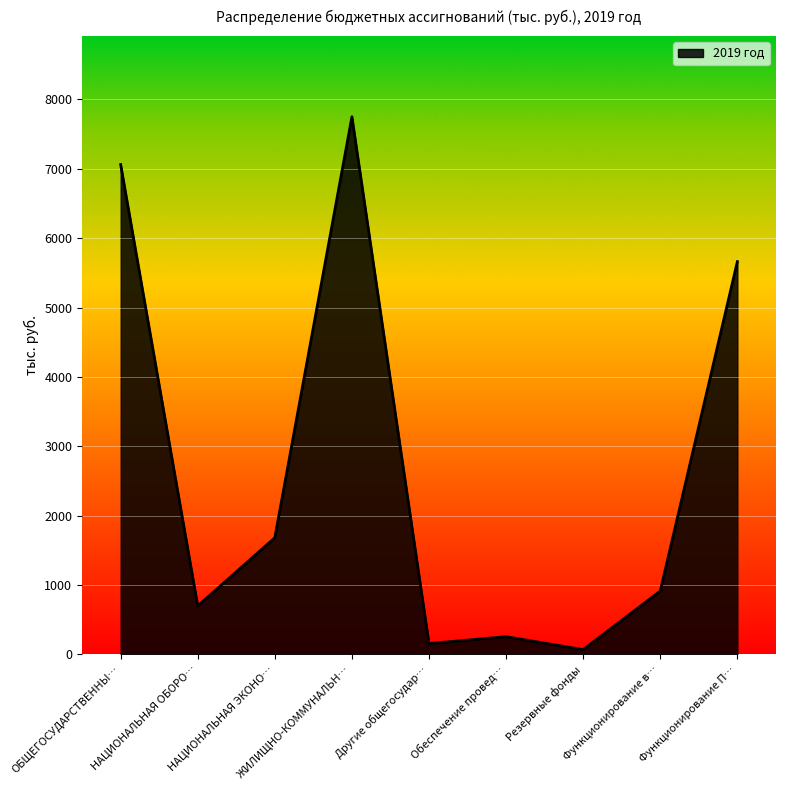

Rank the categories by value from lowest to highest.

Резервные фонды, Другие общегосудар…, Обеспечение провед…, НАЦИОНАЛЬНАЯ ОБОРО…, Функционирование в…, НАЦИОНАЛЬНАЯ ЭКОНО…, Функционирование П…, ОБЩЕГОСУДАРСТВЕННЫ…, ЖИЛИЩНО-КОММУНАЛЬН…